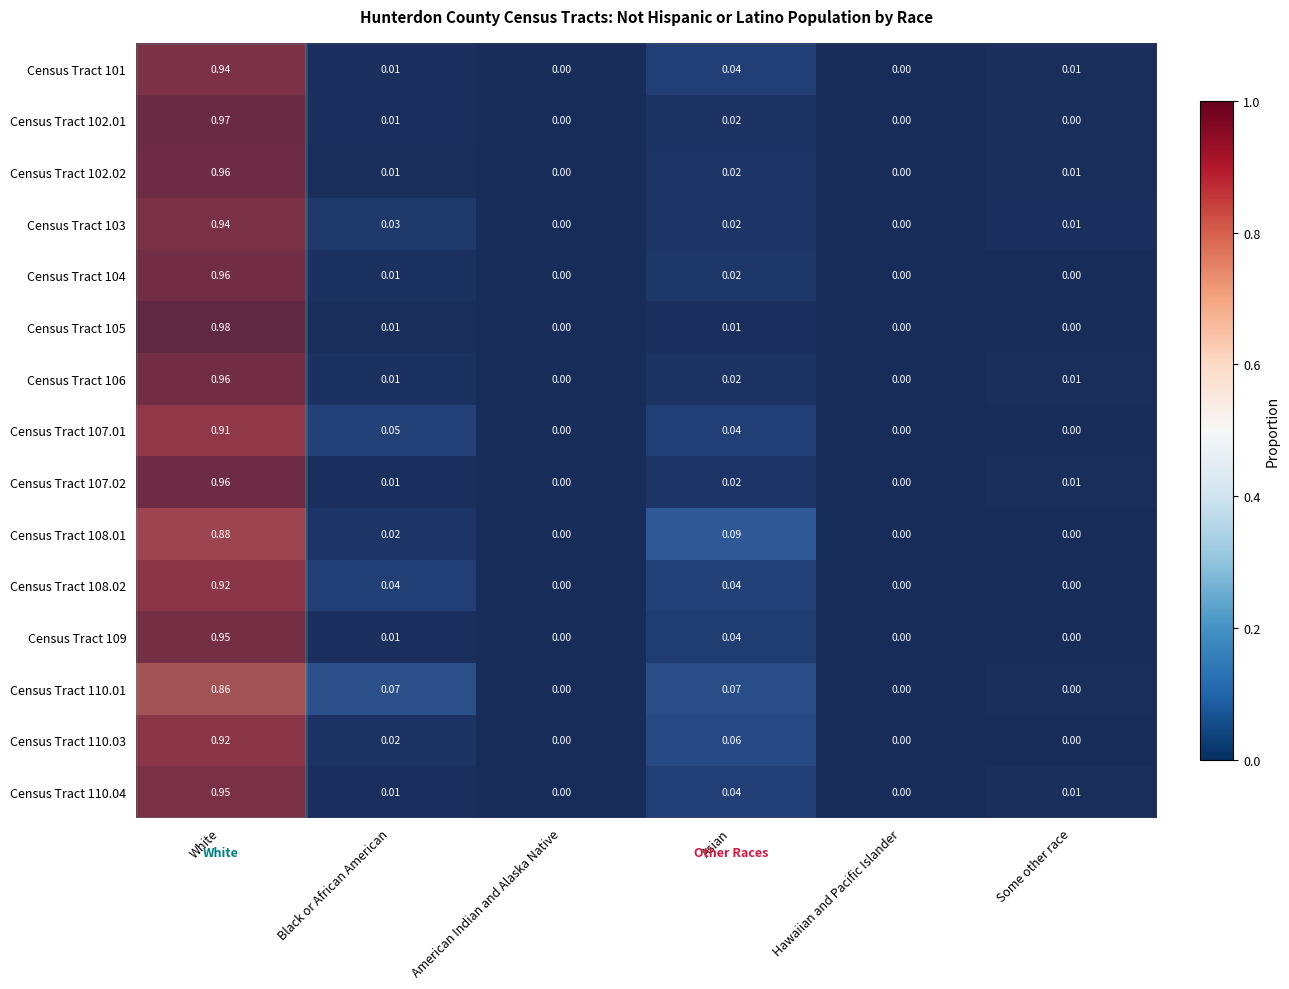

Is the value of Census Tract 110.04 at Black or African American greater than the value of Census Tract 110.01 at American Indian and Alaska Native?

Yes